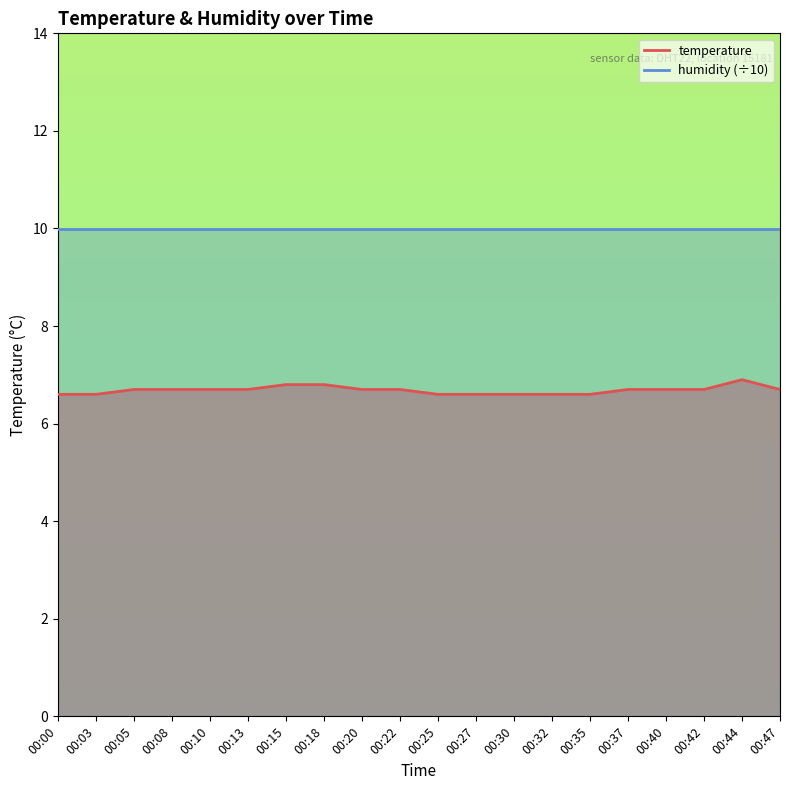

What is the minimum value shown in the chart?

6.6